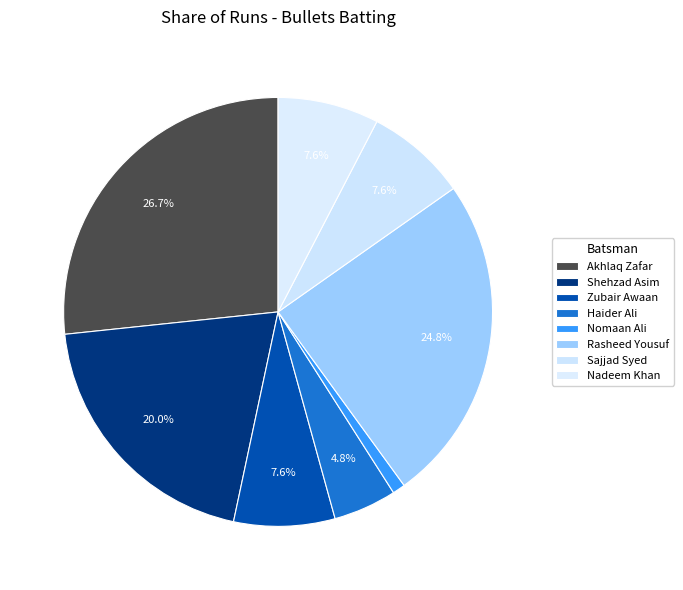

What is the change in value from Shehzad Asim to Nomaan Ali?

-20